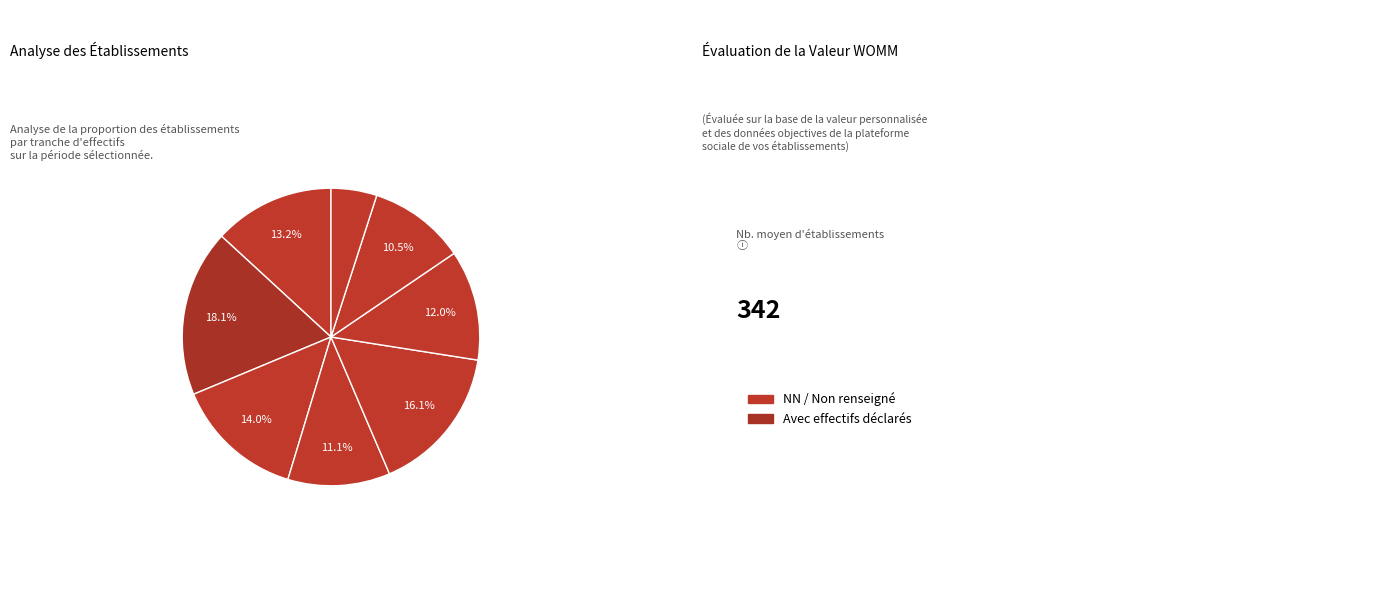

How many segments does this pie chart have?

8